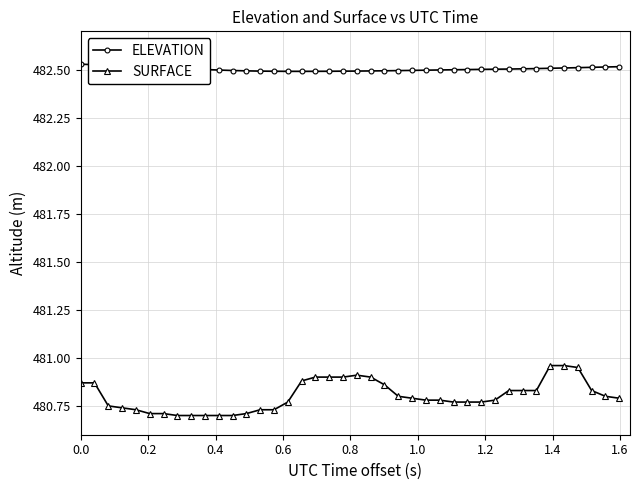

True or false: SURFACE and ELEVATION intersect in this chart.

False